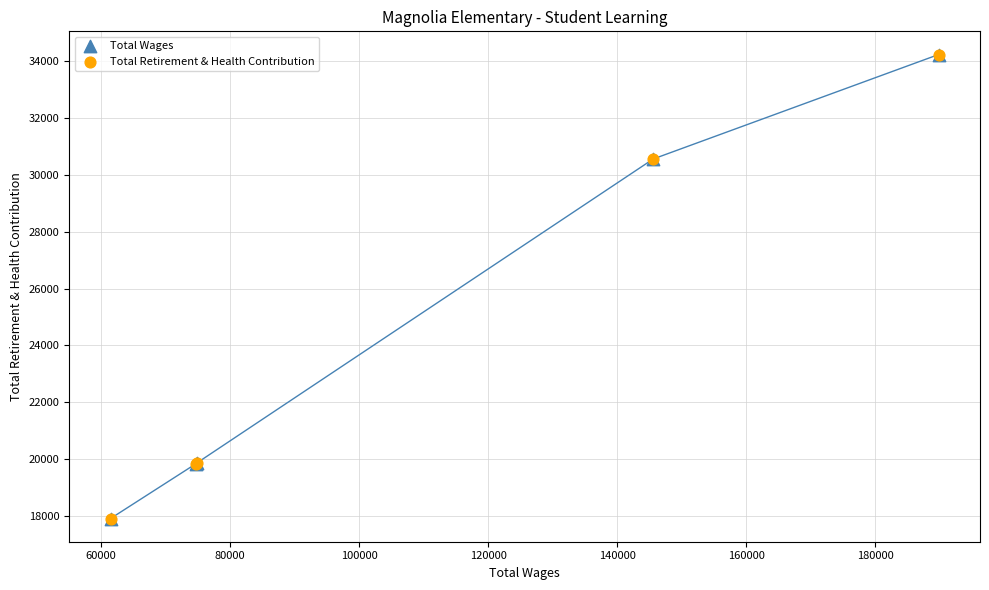

What are all the series names shown in the legend?

Total Wages, Total Retirement & Health Contribution